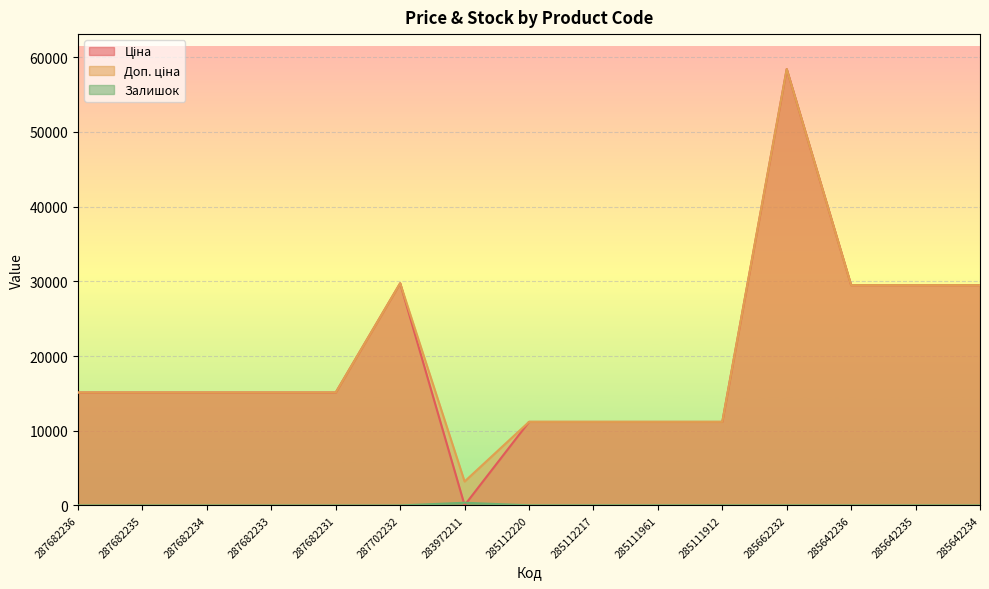

At which category is the sum across all series the highest?

285662232